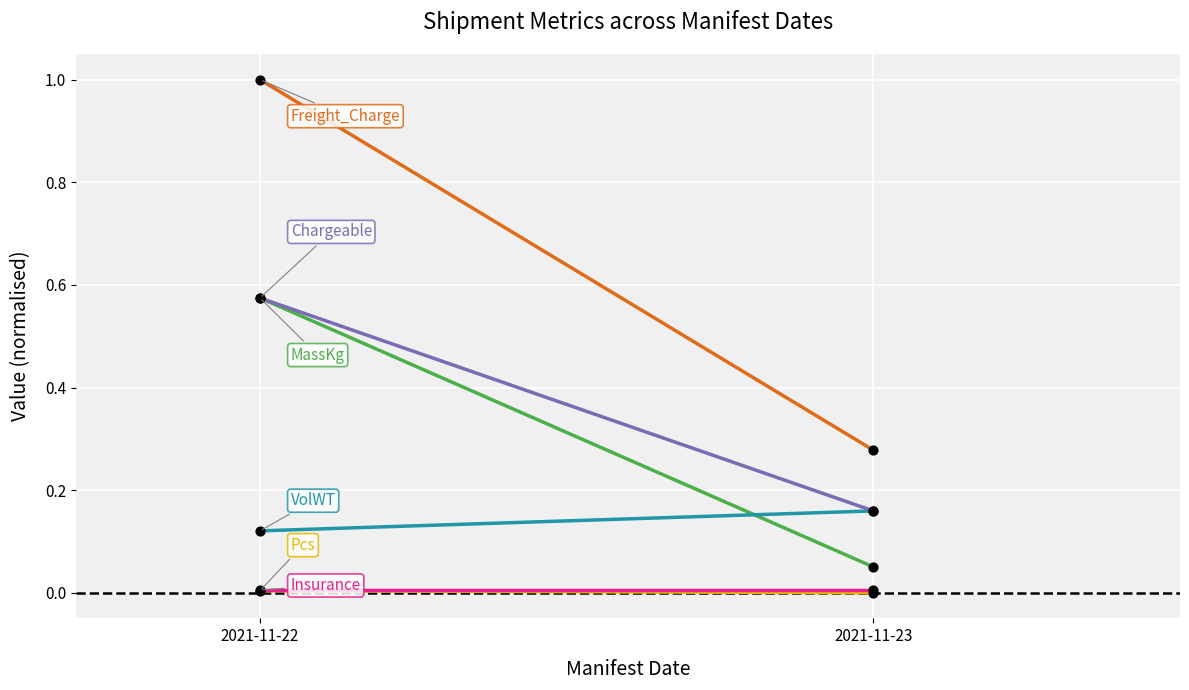

Is the value of MassKg at 2021-11-23 greater than the value of VolWT at 2021-11-22?

No